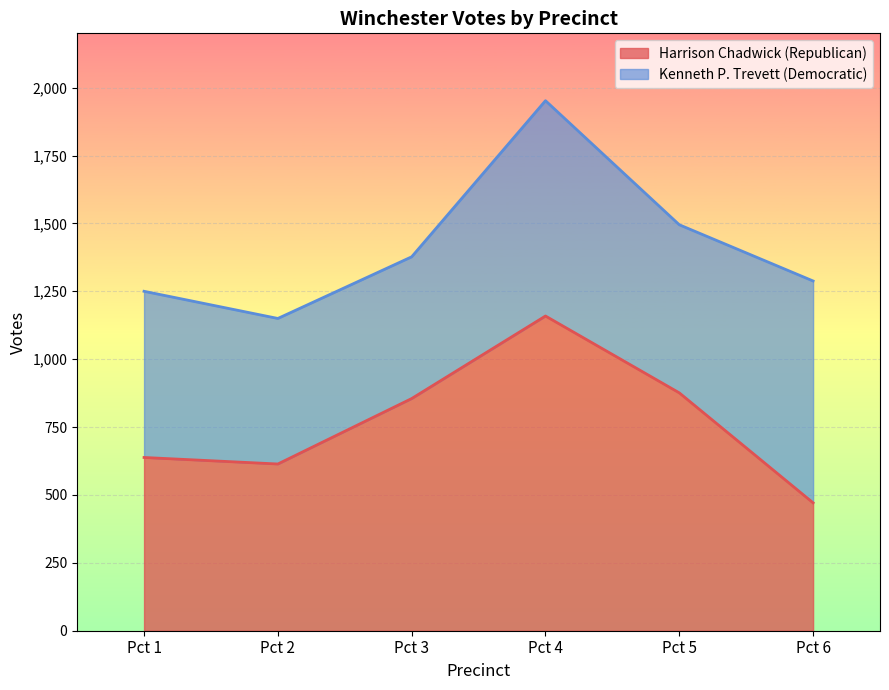

Which label corresponds to the largest value in the chart?

Pct 4